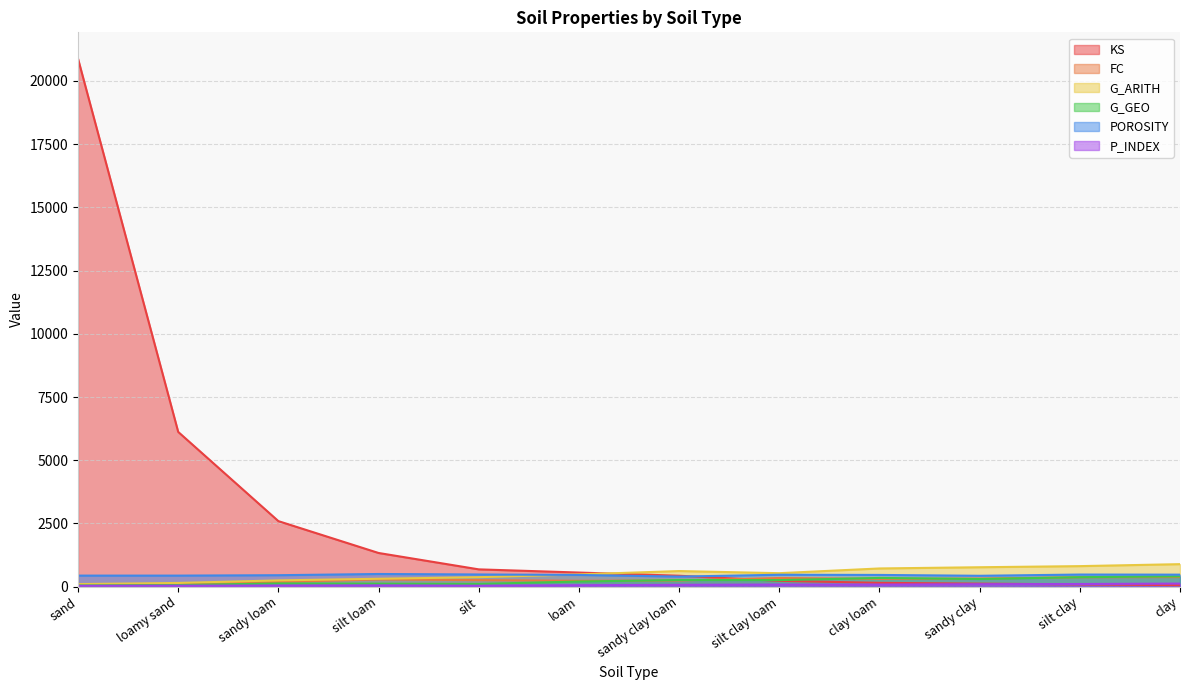

Which series has the largest range (max minus min)?

KS